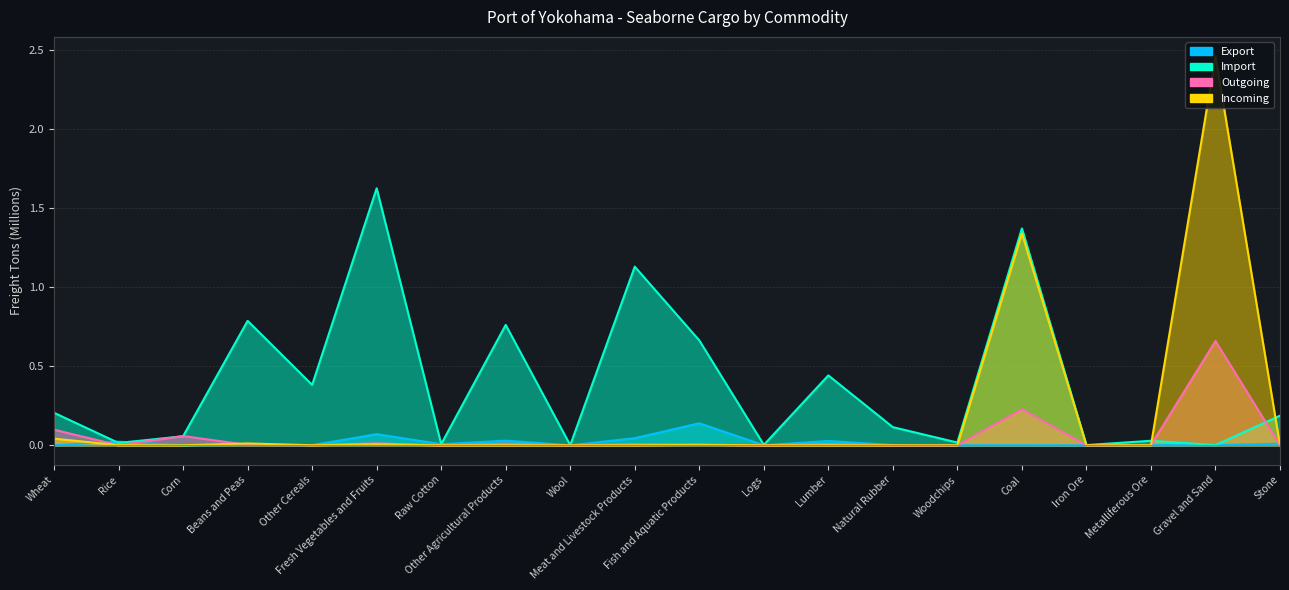

True or false: Export and Import intersect in this chart.

True